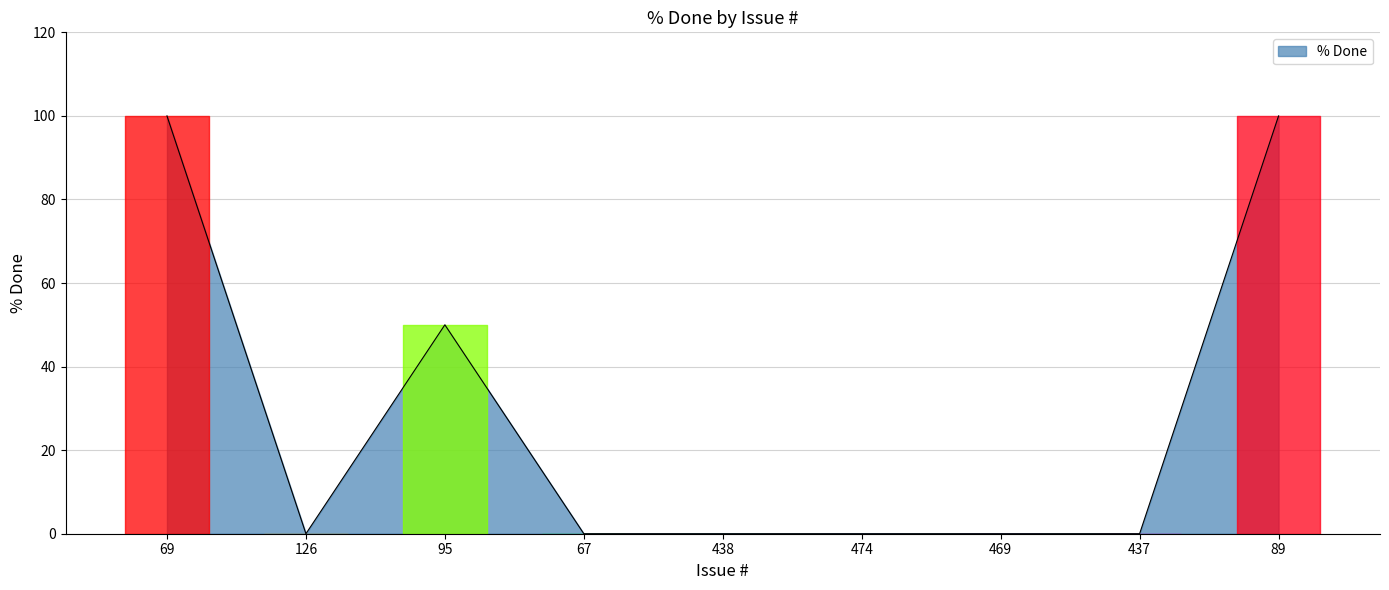

How many categories are shown in the chart?

9